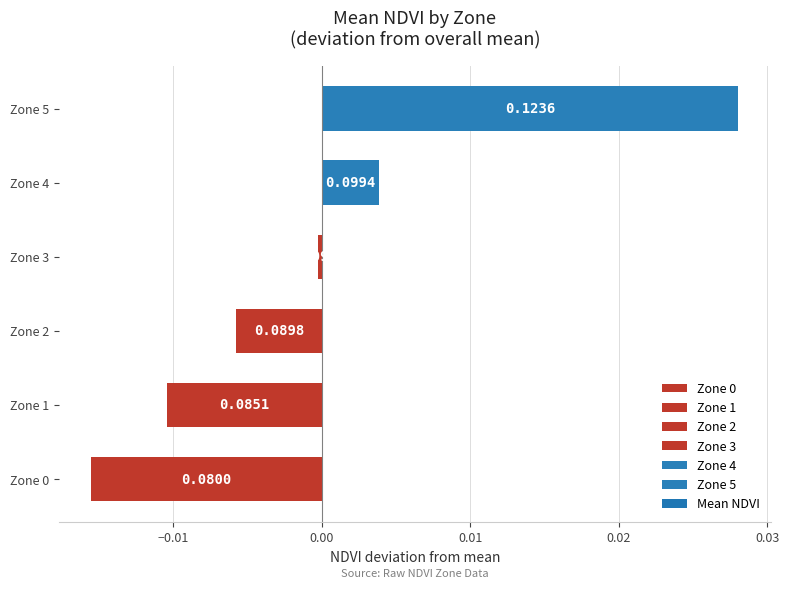

Which label corresponds to the largest value in the chart?

Zone 5